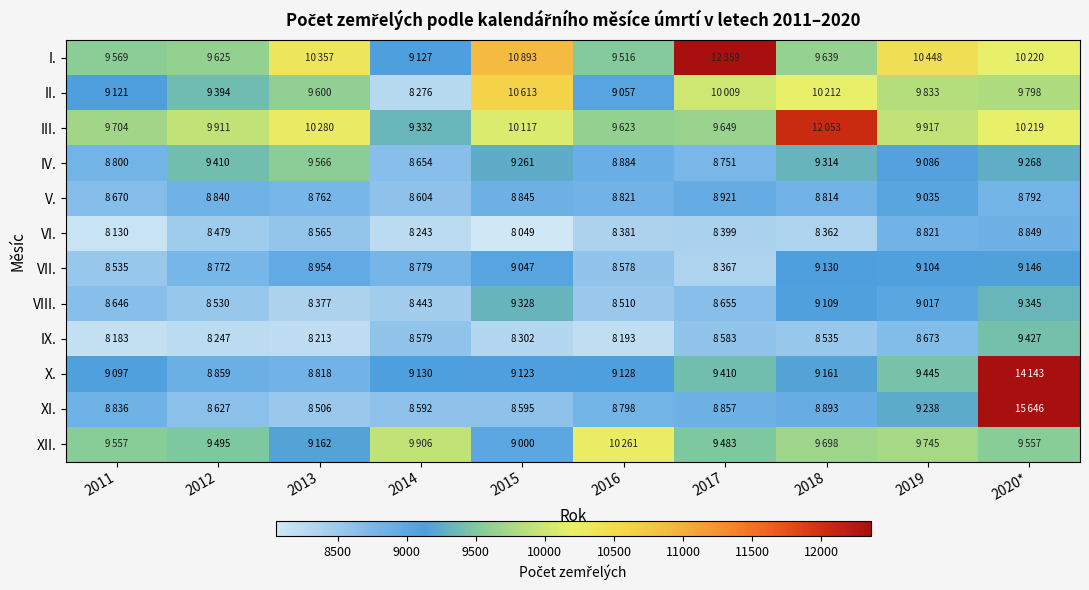

How many categories are shown in the chart?

10